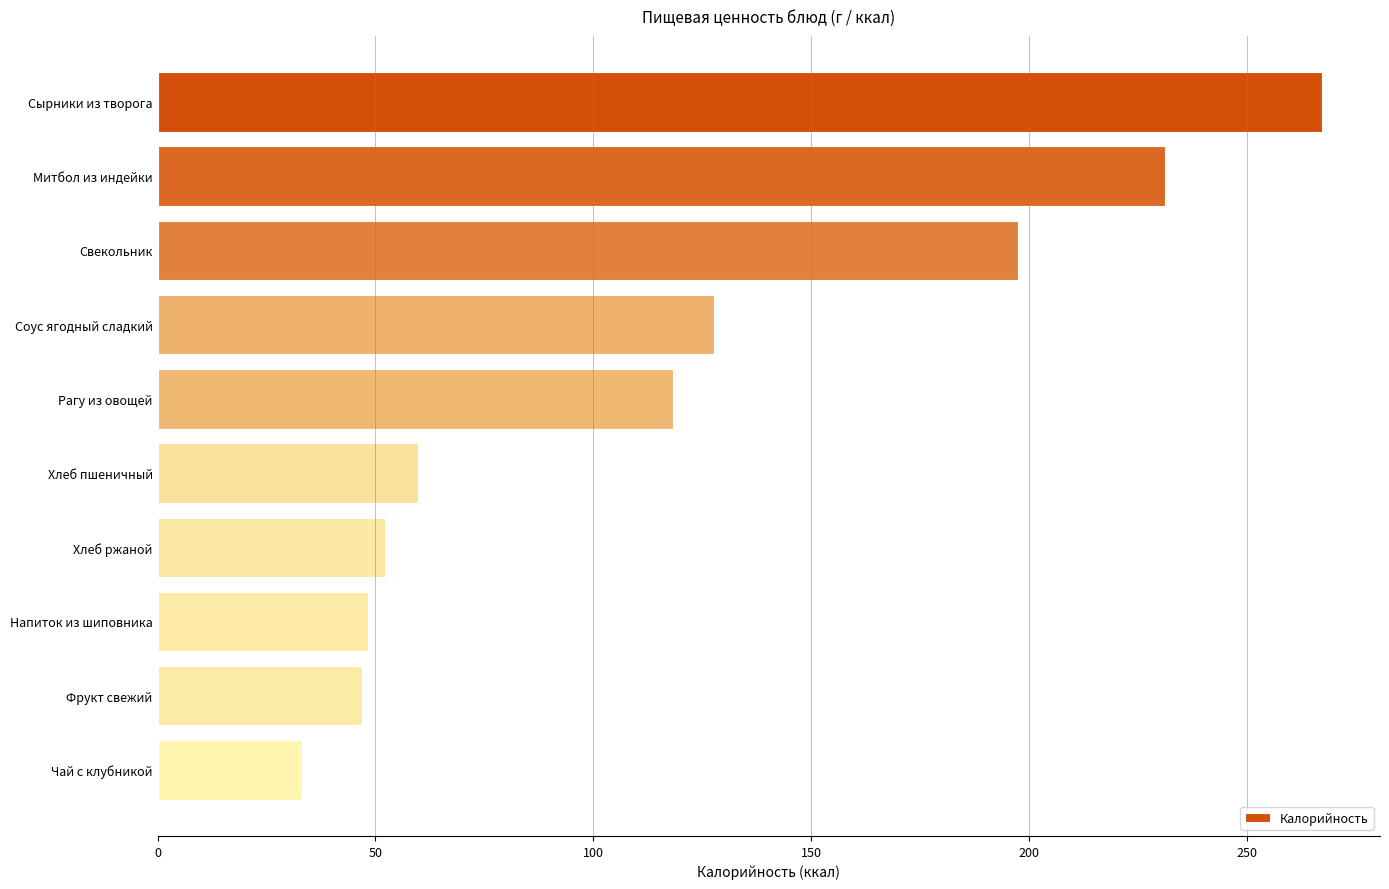

Count the number of values greater than 118.

5